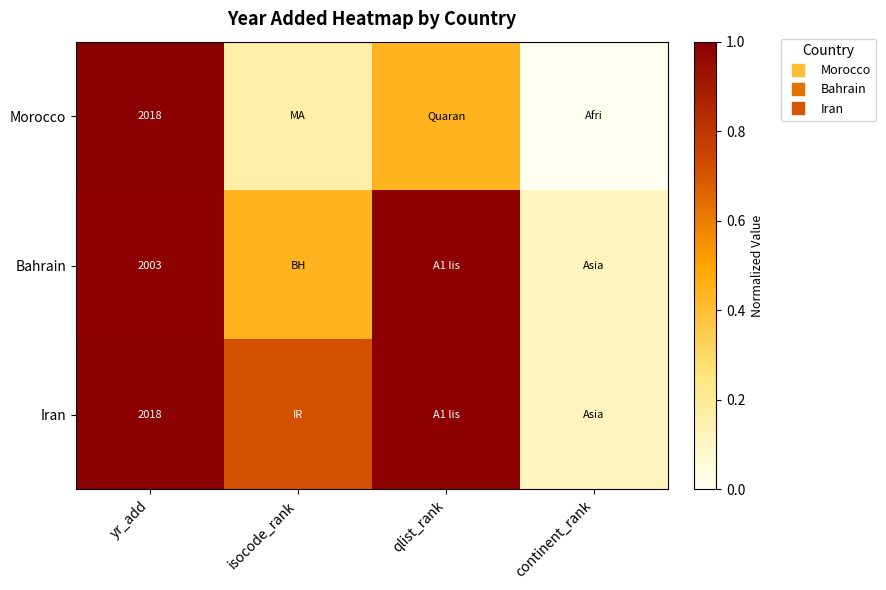

What is the difference between the highest and lowest values at qlist_rank?

0.6